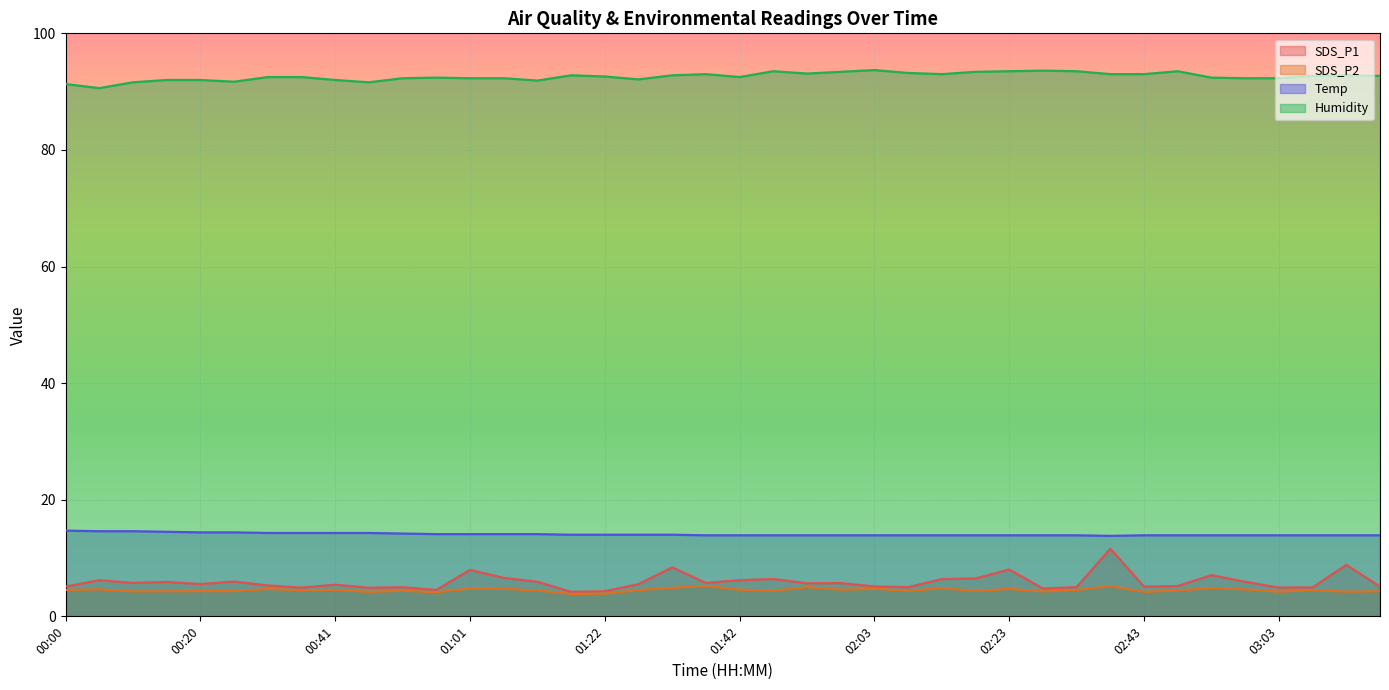

True or false: SDS_P2 and Temp intersect in this chart.

False